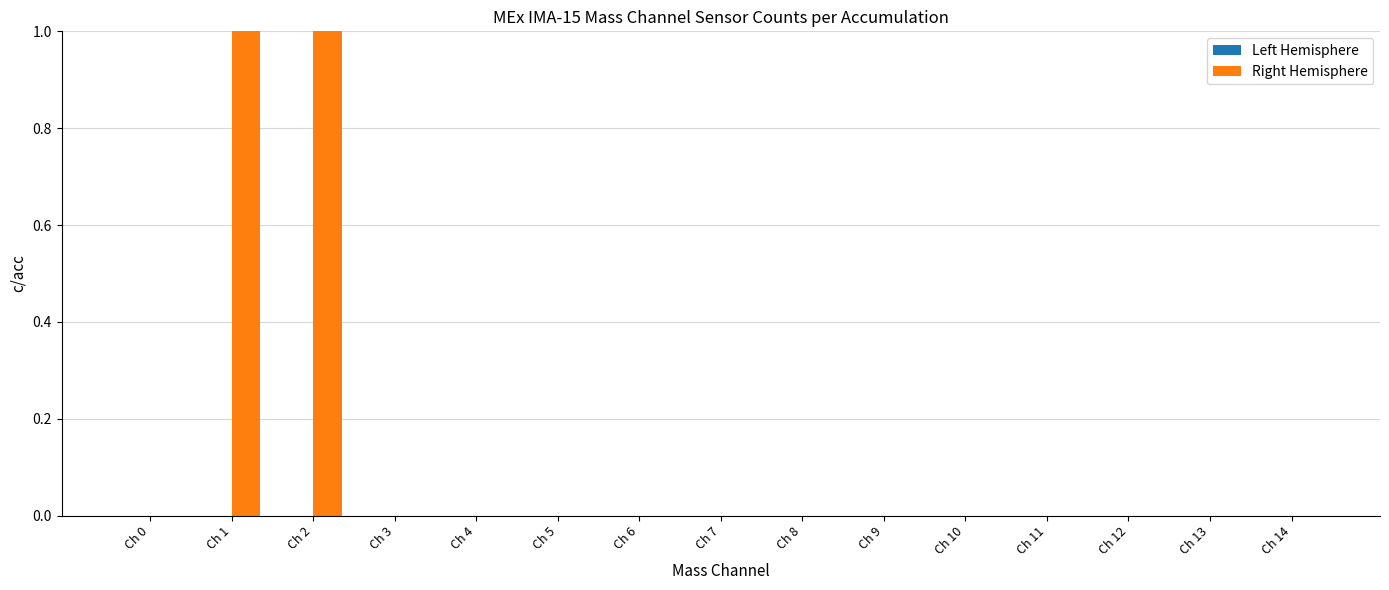

Is the value of Left Hemisphere at Ch 12 greater than the value of Right Hemisphere at Ch 4?

No